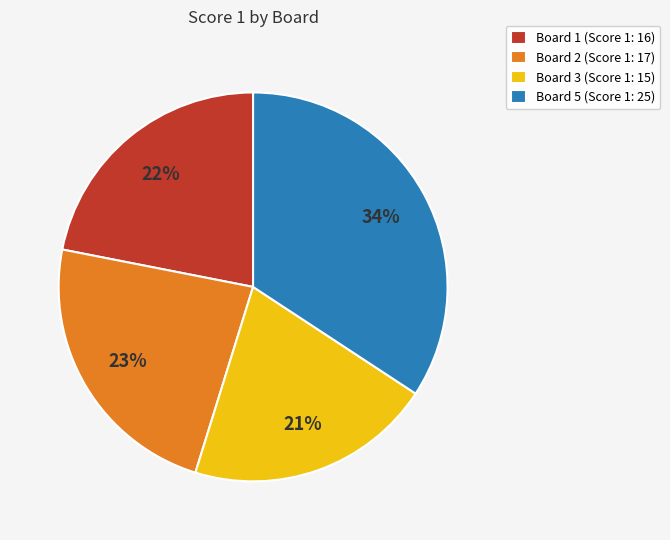

Do Board 2 (Score 1: 17) and Board 1 (Score 1: 16) together represent more than half of the pie?

No